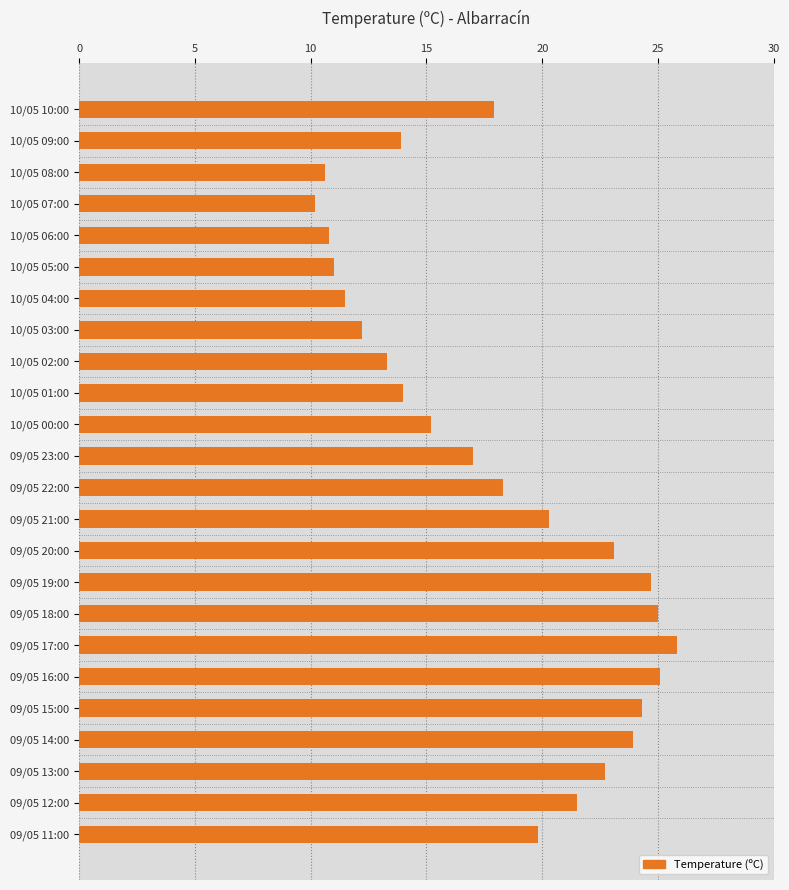

What is the difference between the maximum and second lowest values?

15.2